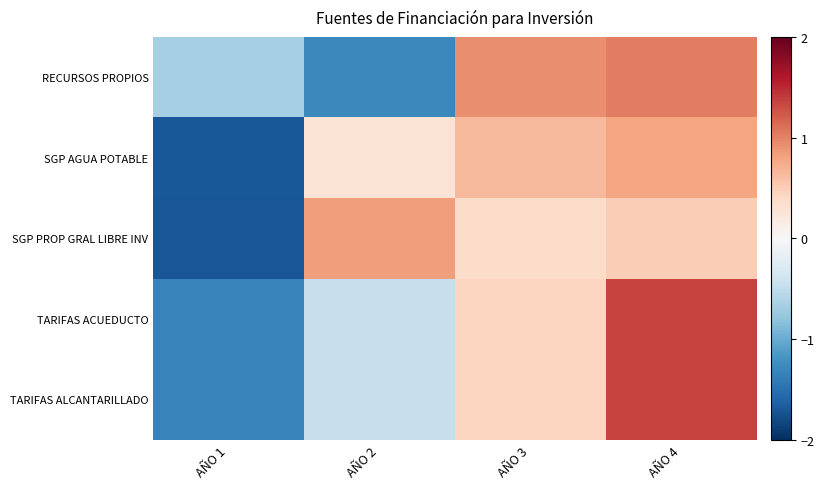

Which series has the widest spread of values?

TARIFAS ACUEDUCTO